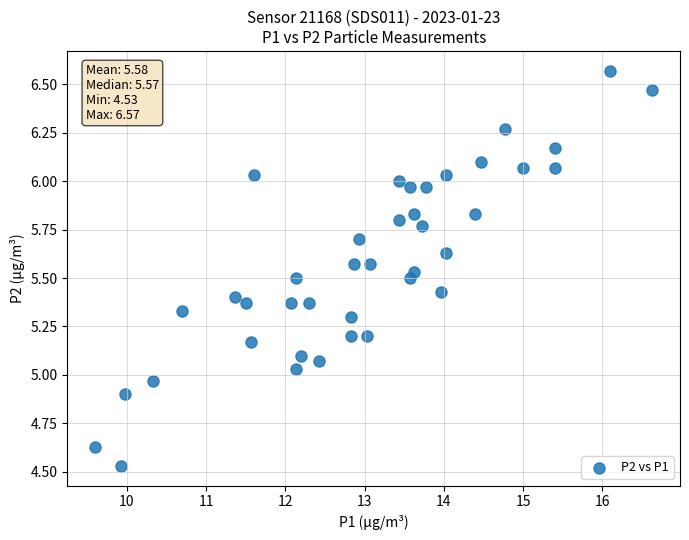

What is the range of X values (max minus min)?

7.0